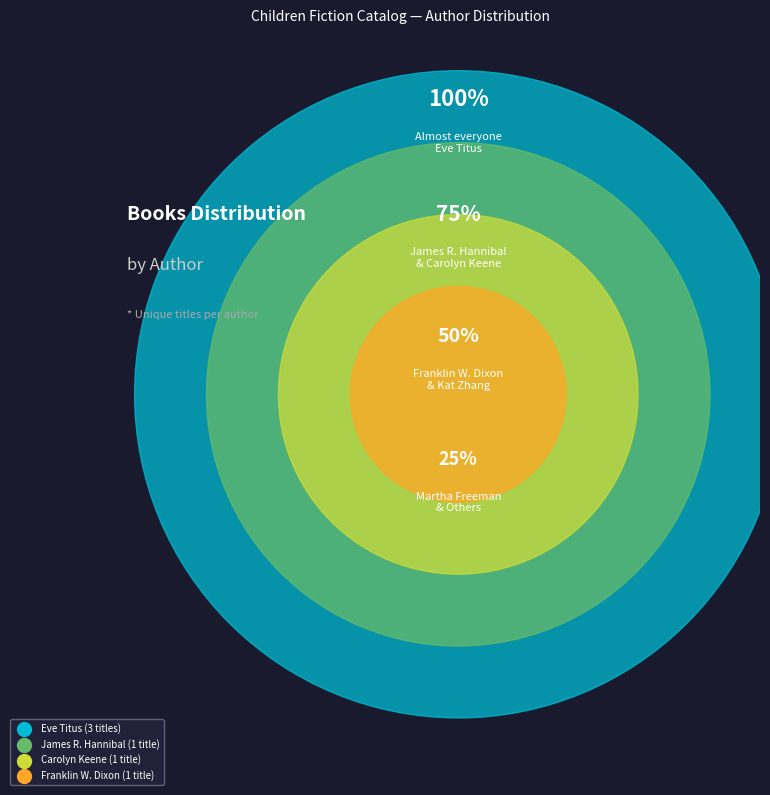

Does any single category account for the majority?

No